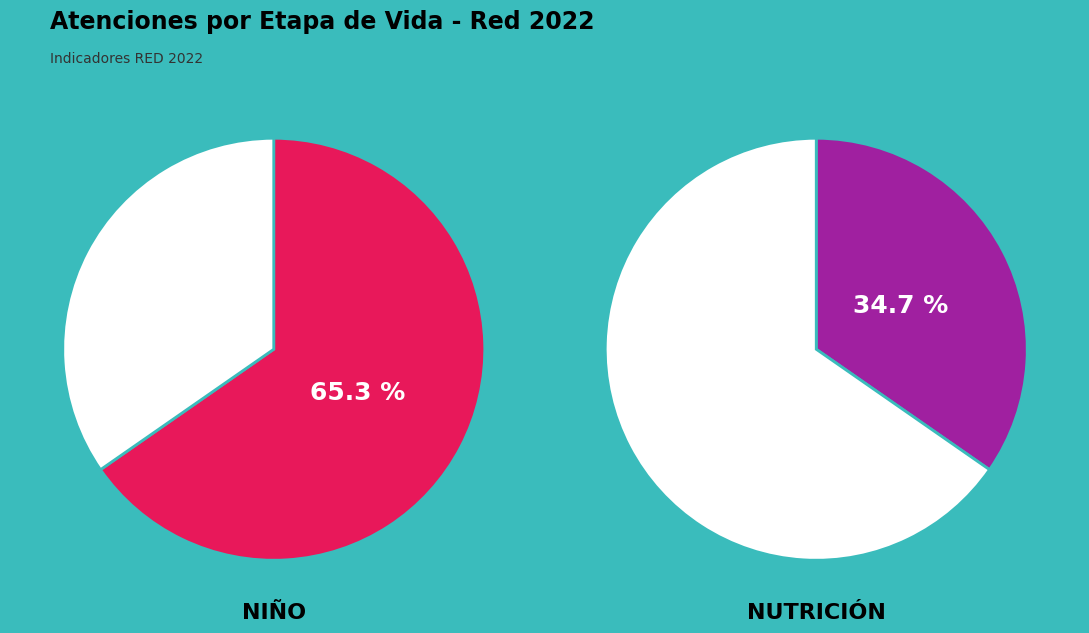

True or false: NIÑO accounts for 65% of the total.

True